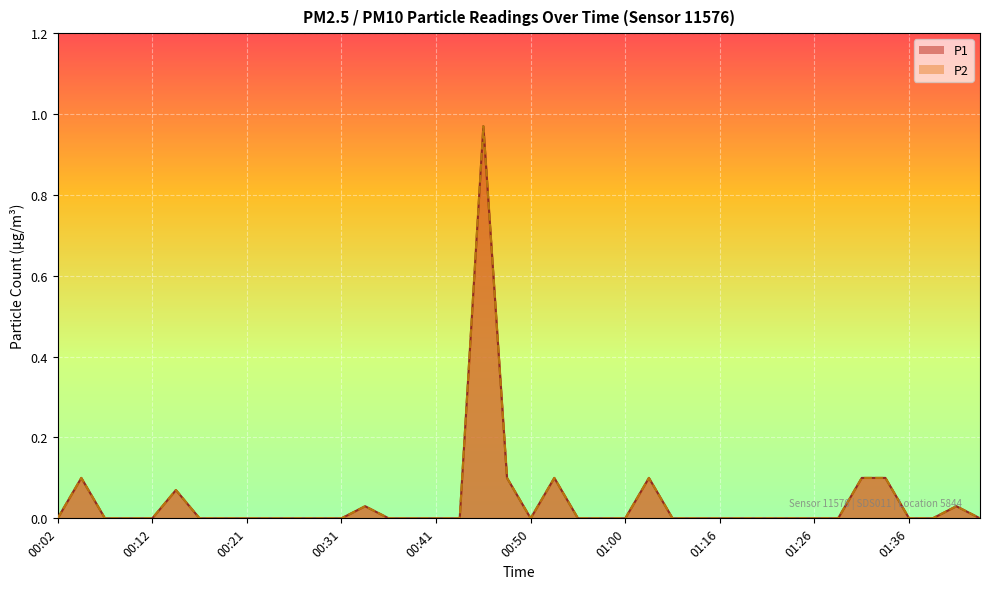

What is the difference between the maximum and second lowest values in the P1 series?

1.0